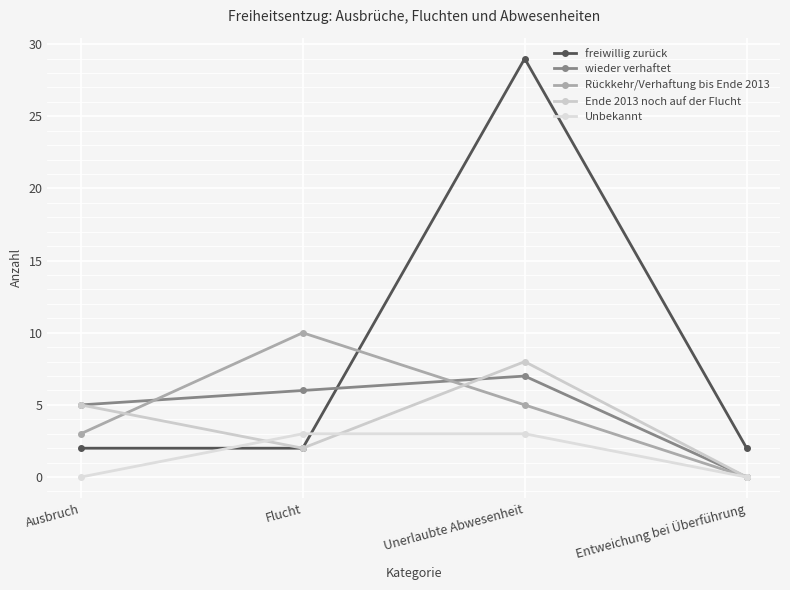

The Unbekannt series shows 3 at Unerlaubte Abwesenheit. True or false?

True